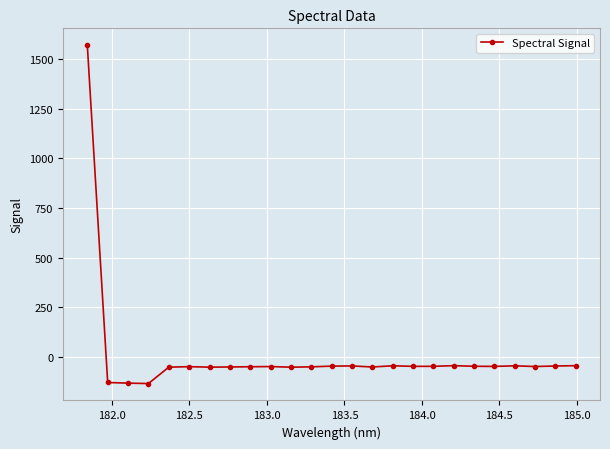

What is the value of the 8th point from the left?

-52.2